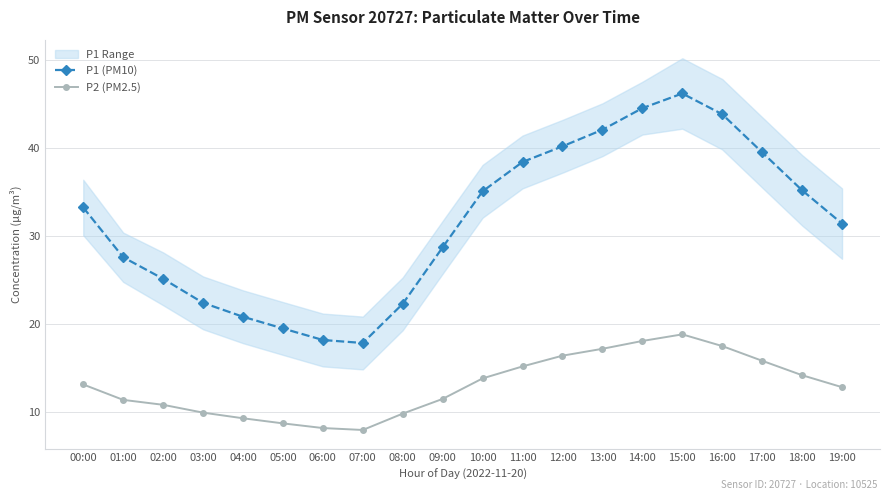

Between 17:00 and 04:00, which is larger?

17:00